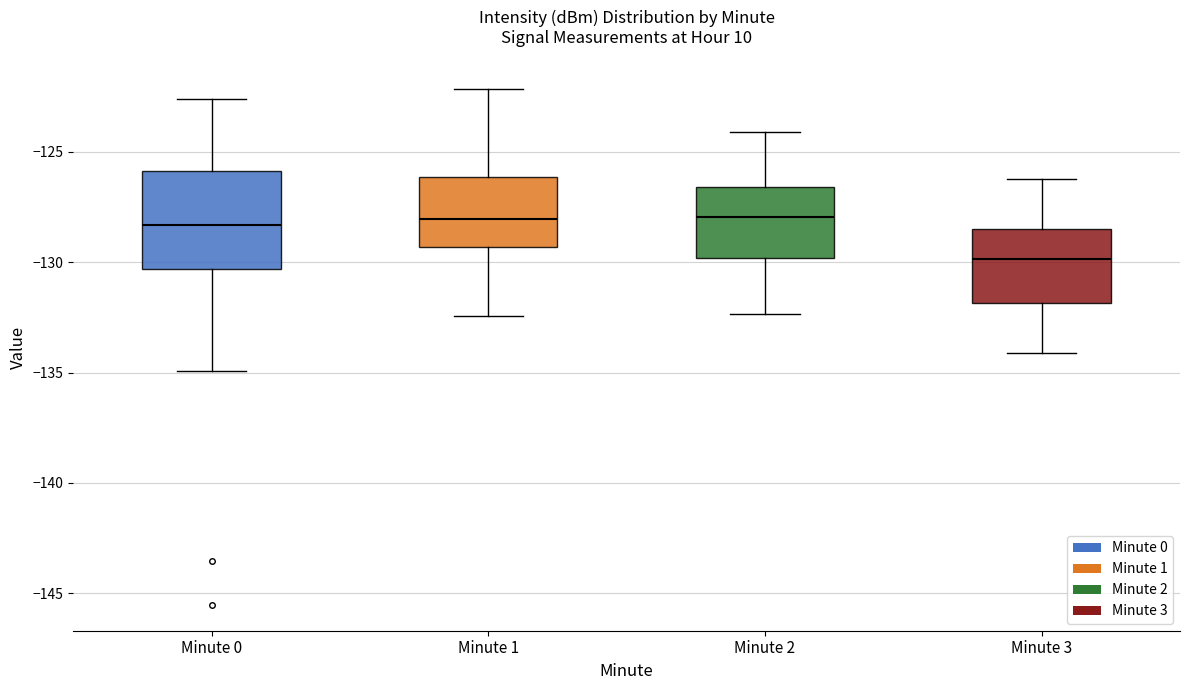

Reading left to right, read every box against the y-axis: the position of its median line, the range the box covers, and the ends of its whiskers. The values are not printed on the chart, so give them approximately, as read against the axis.

Minute 0: median -128.5, box -130.5 to -126.0, whiskers -135.0 to -122.5
Minute 1: median -128.0, box -129.5 to -126.0, whiskers -132.5 to -122.0
Minute 2: median -128.0, box -130.0 to -126.5, whiskers -132.5 to -124.0
Minute 3: median -130.0, box -132.0 to -128.5, whiskers -134.0 to -126.0